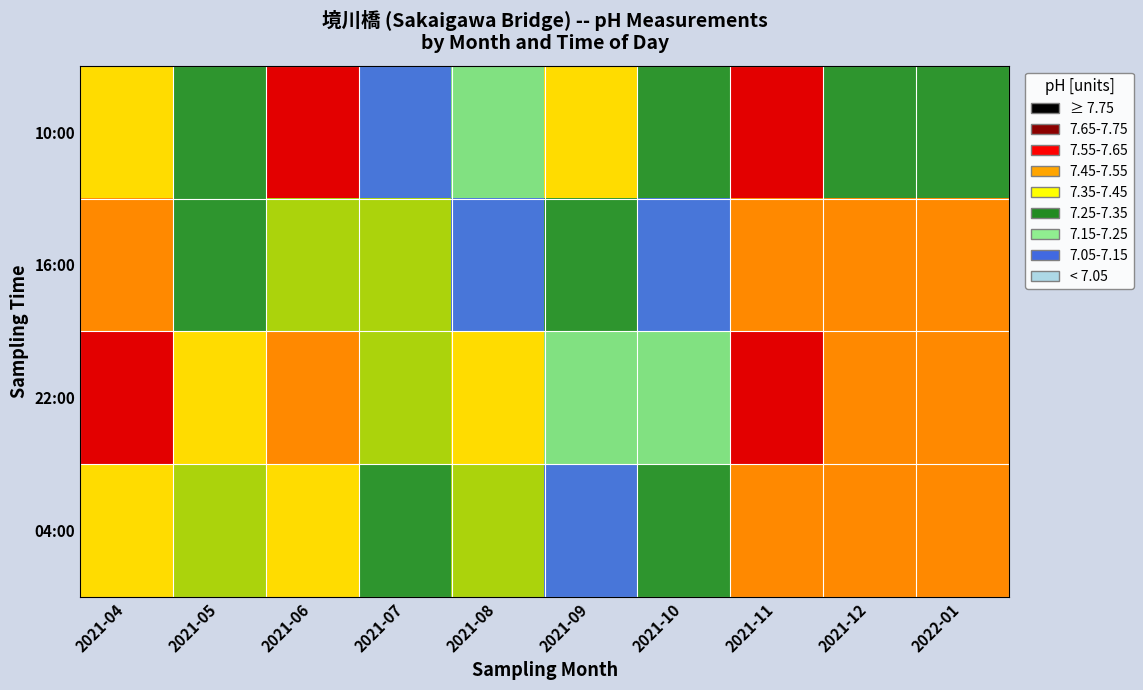

Reading right to left, list all the values displayed in this chart.

10:00: 2022-01=7.3	2021-12=7.3	2021-11=7.7	2021-10=7.3	2021-09=7.5	2021-08=7.2	2021-07=7.1	2021-06=7.7	2021-05=7.3	2021-04=7.5
16:00: 2022-01=7.6	2021-12=7.6	2021-11=7.6	2021-10=7.1	2021-09=7.3	2021-08=7.1	2021-07=7.4	2021-06=7.4	2021-05=7.3	2021-04=7.6
22:00: 2022-01=7.6	2021-12=7.6	2021-11=7.7	2021-10=7.2	2021-09=7.2	2021-08=7.5	2021-07=7.4	2021-06=7.6	2021-05=7.5	2021-04=7.7
04:00: 2022-01=7.6	2021-12=7.6	2021-11=7.6	2021-10=7.3	2021-09=7.1	2021-08=7.4	2021-07=7.3	2021-06=7.5	2021-05=7.4	2021-04=7.5